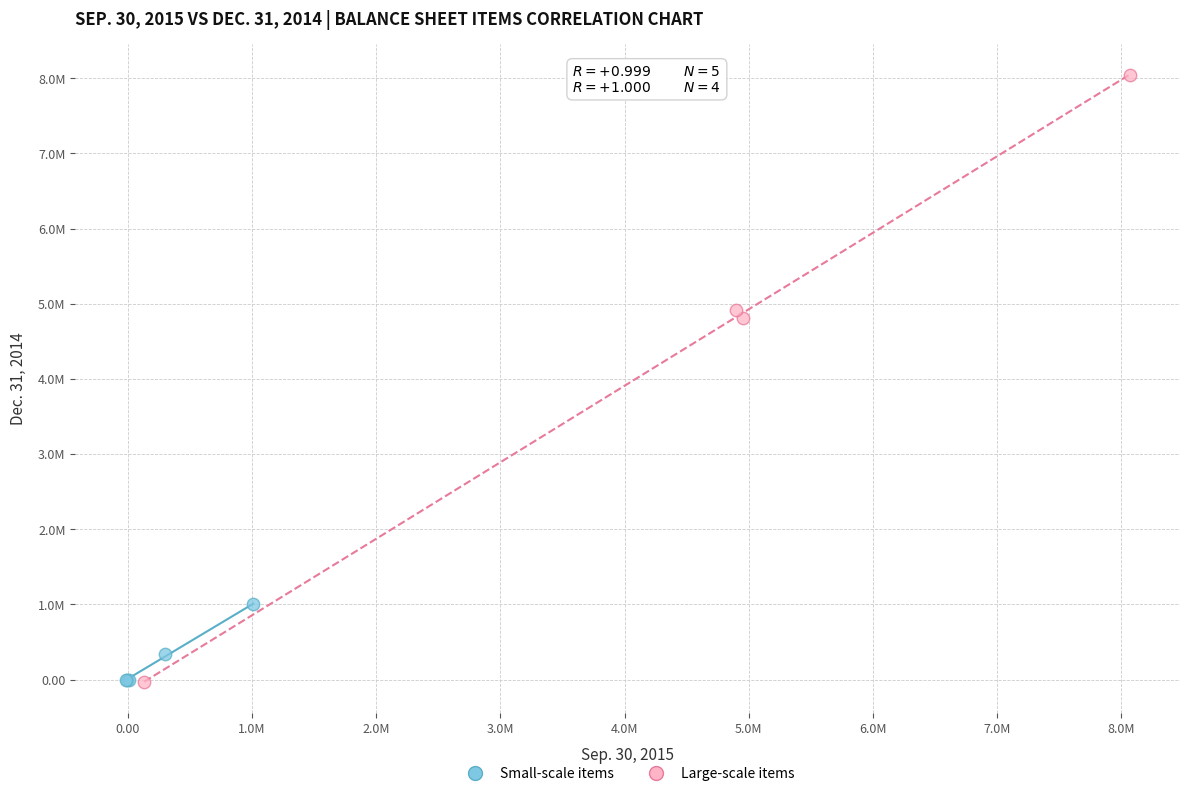

What are all the series names shown in the legend?

Small-scale items, Large-scale items